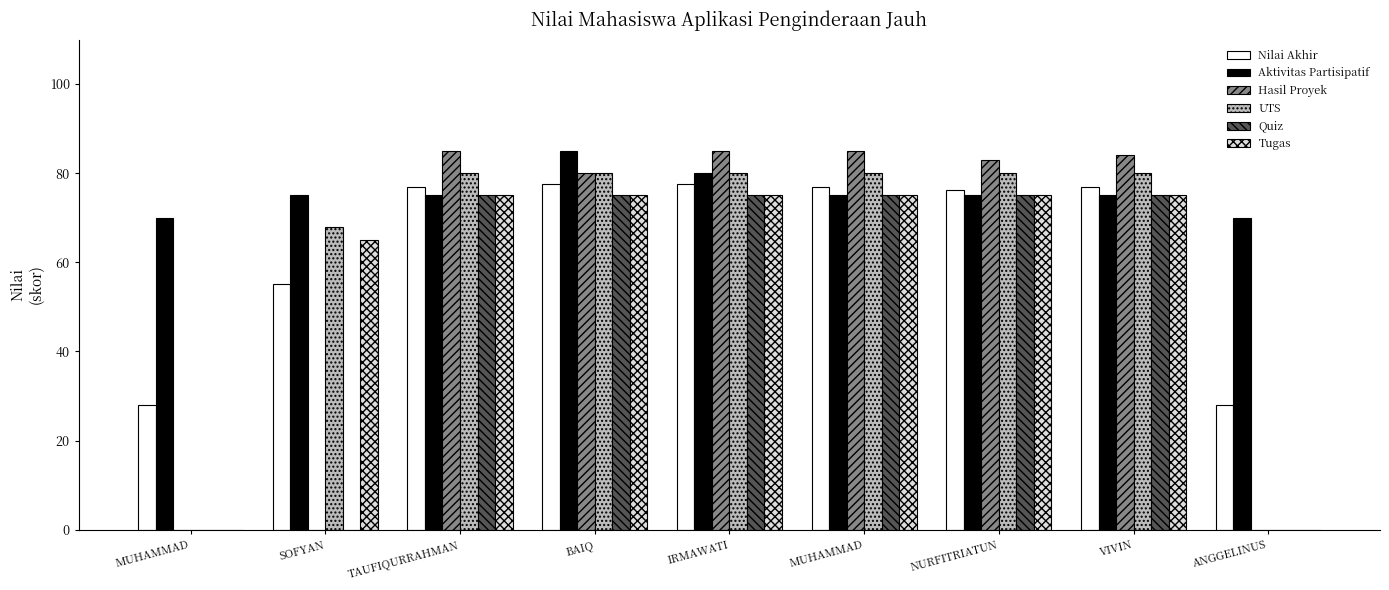

What is the lowest value of the Aktivitas Partisipatif series?

70.0